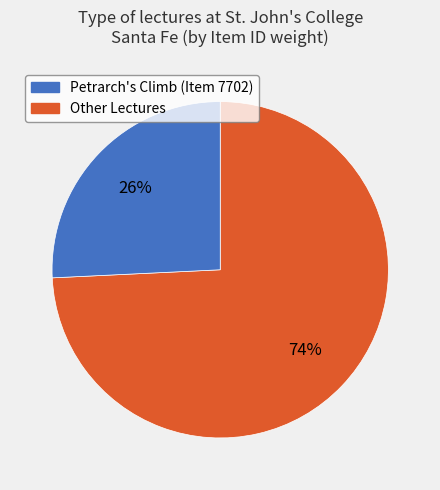

Is there a majority slice in this chart?

Yes